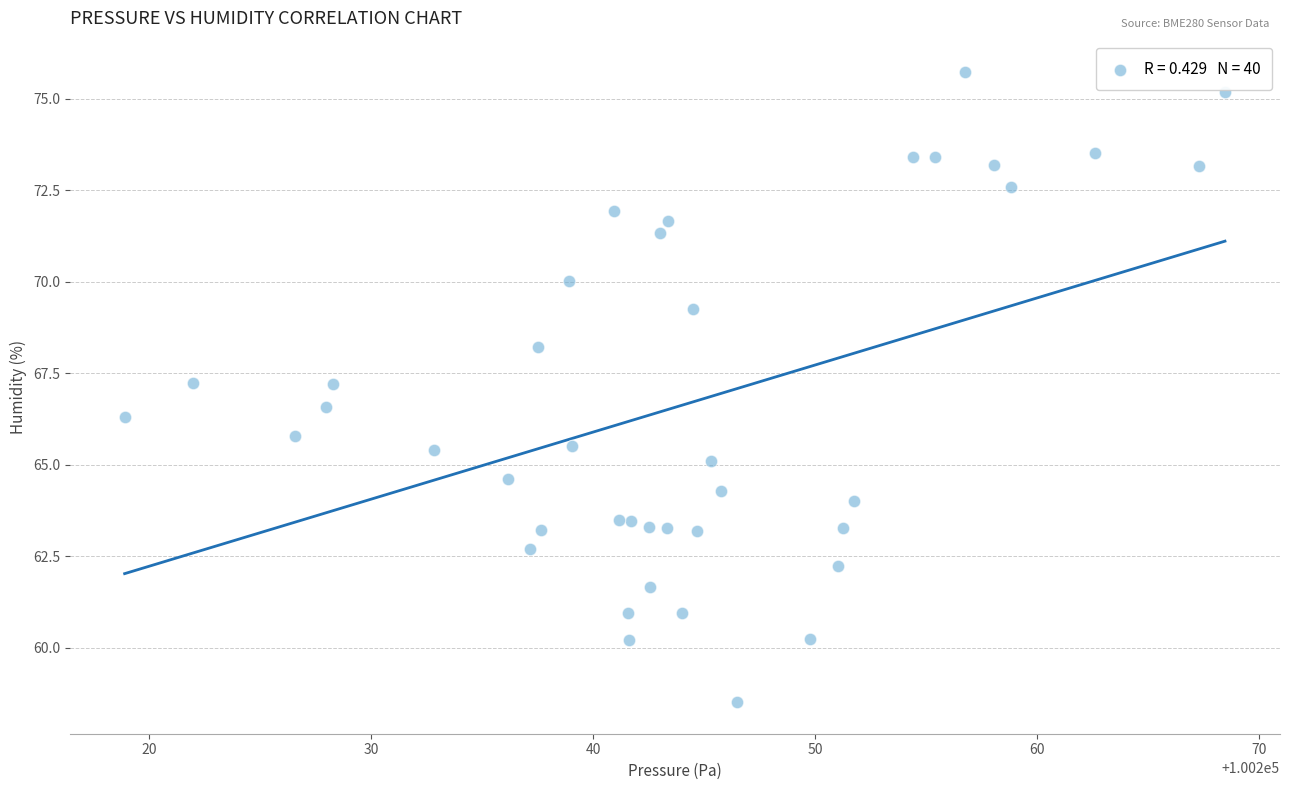

What is the range of Y values (max minus min)?

17.2